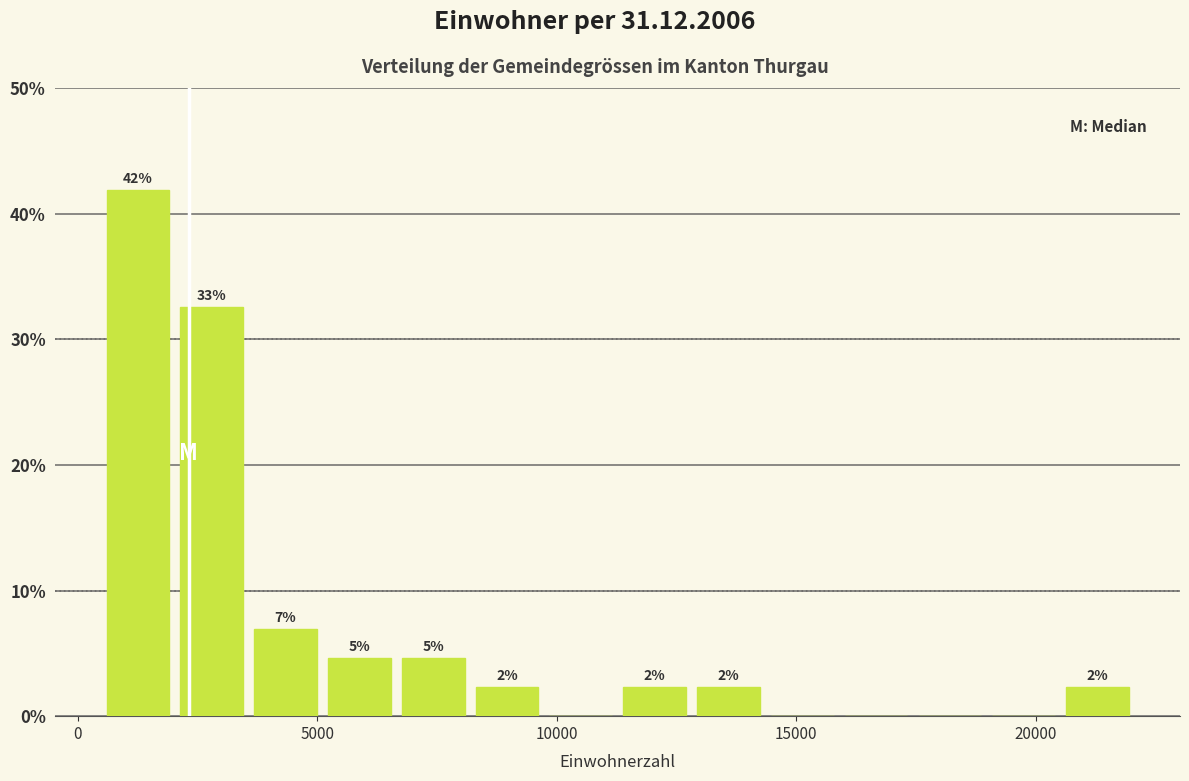

Read against the x-axis, roughly where is the centre of the tallest bar?

1500